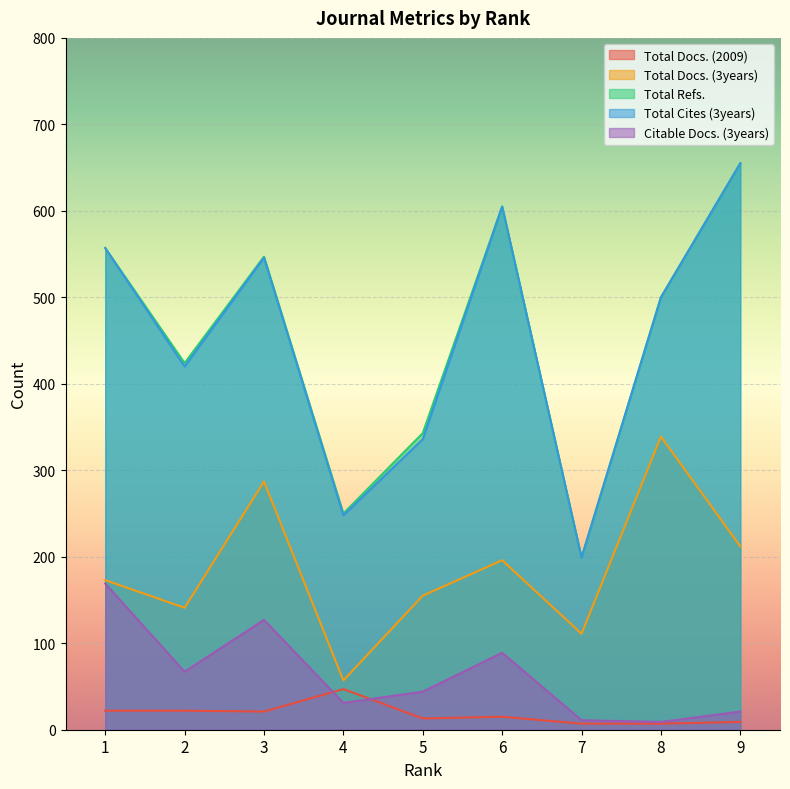

Where is Citable Docs. (3years) nearest to the value 89?

6